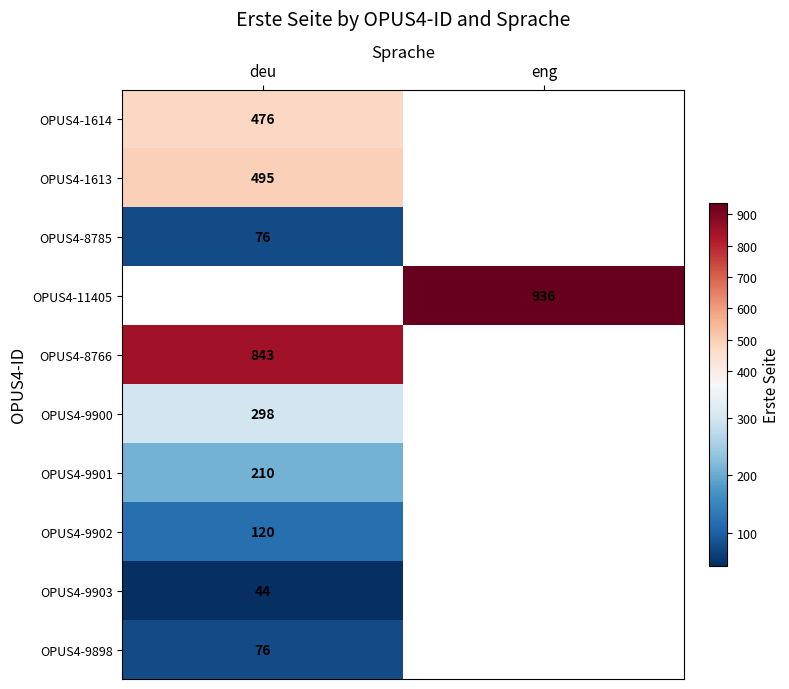

Which series has the widest spread of values?

OPUS4-1614